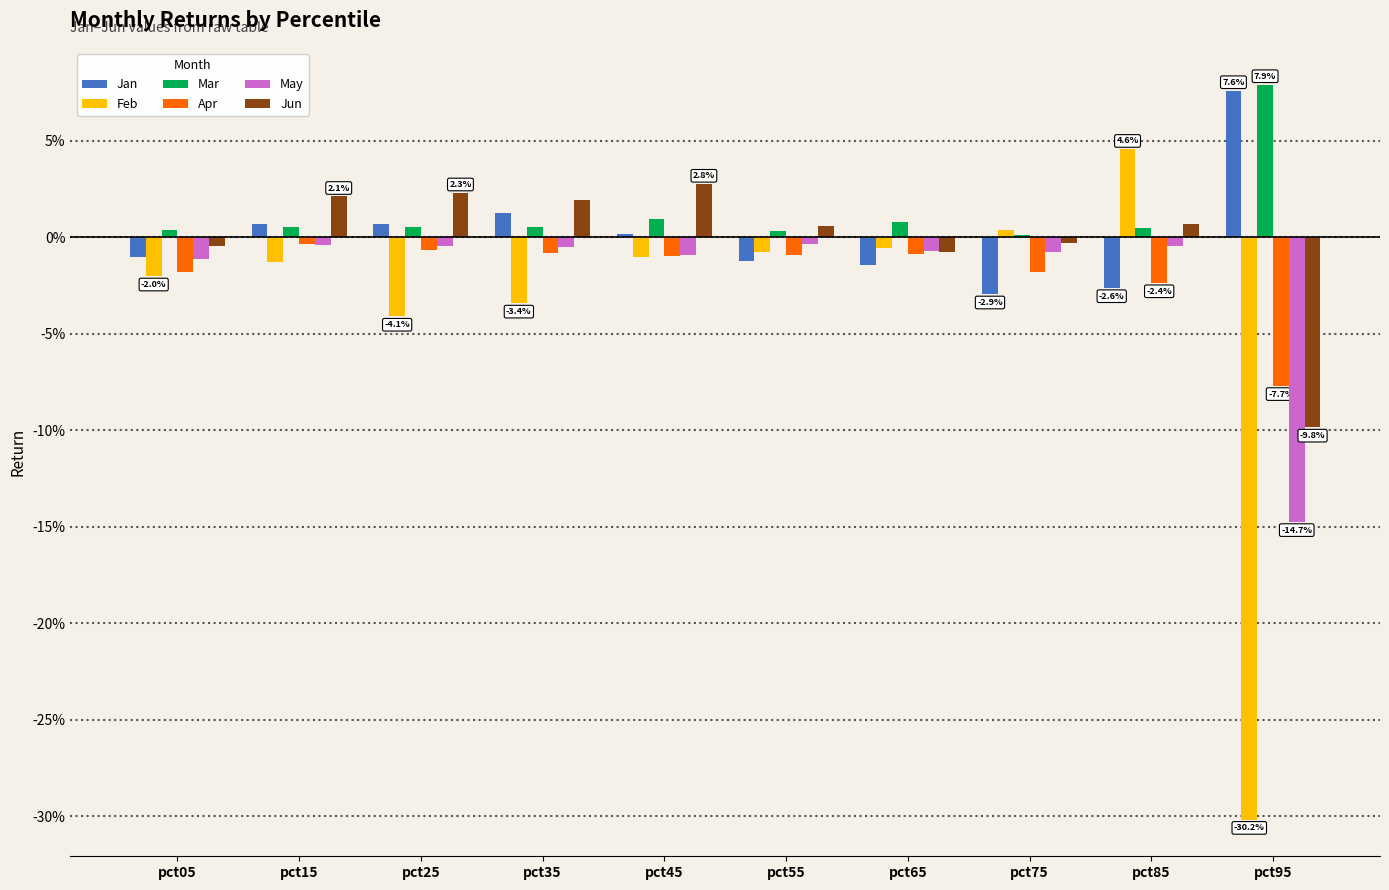

Does the chart contain stacked bars?

No